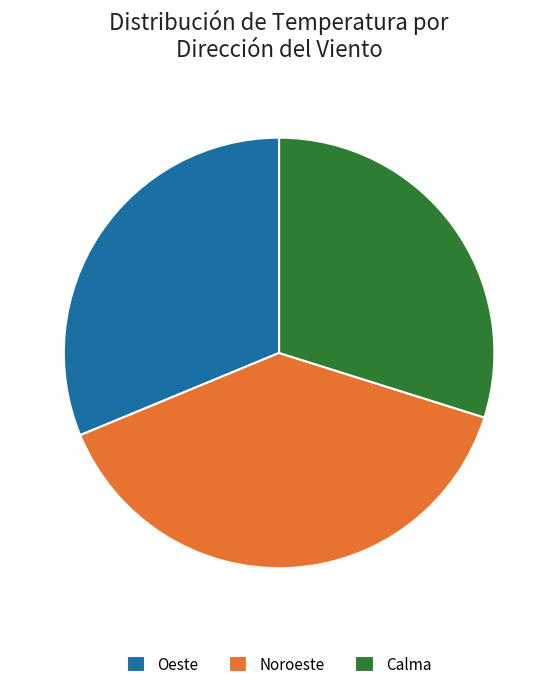

Is it true that Noroeste is 53% of the pie?

False